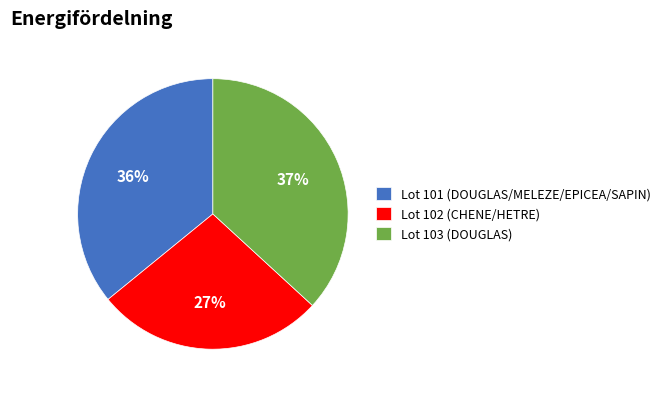

How many segments does this pie chart have?

3